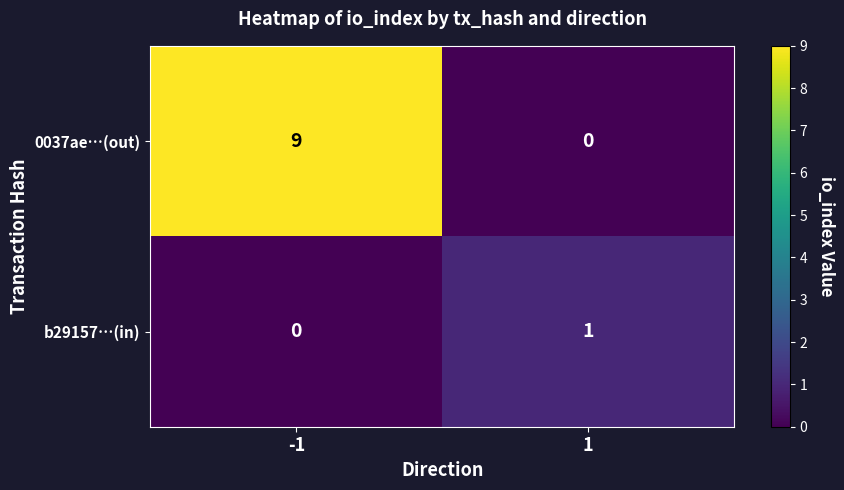

How many series are shown in this chart?

2